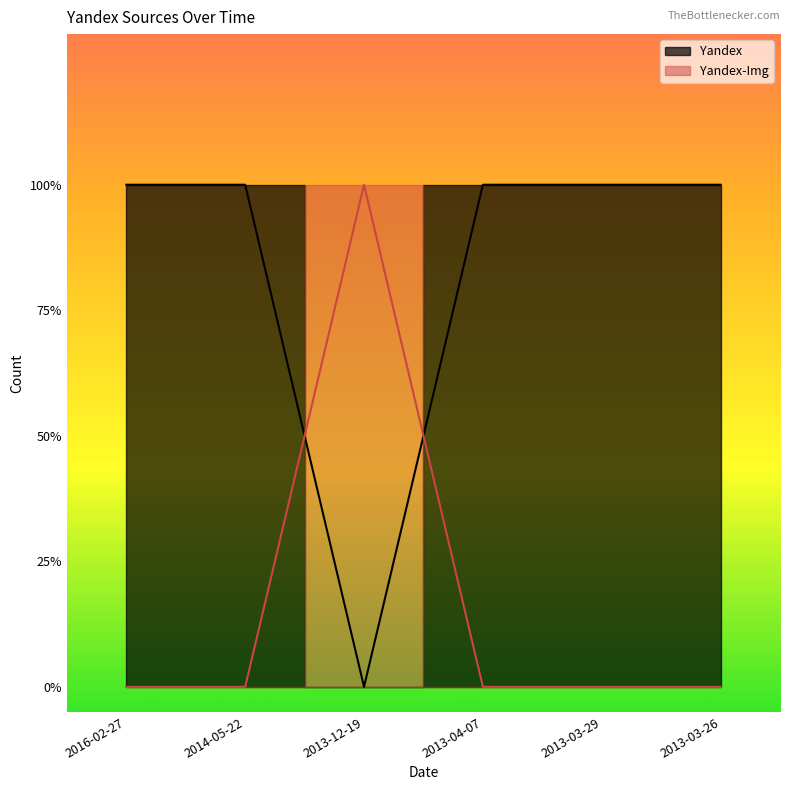

Rank the series at 2013-12-19 from highest to lowest value.

Yandex-Img, Yandex